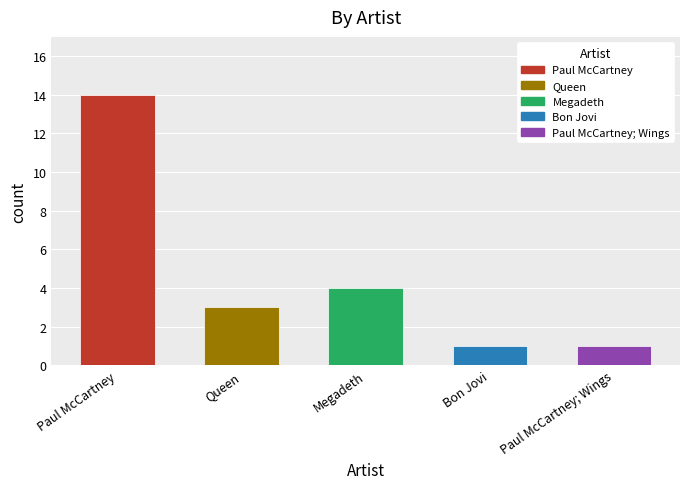

At which label does the data first exceed 3?

Paul McCartney